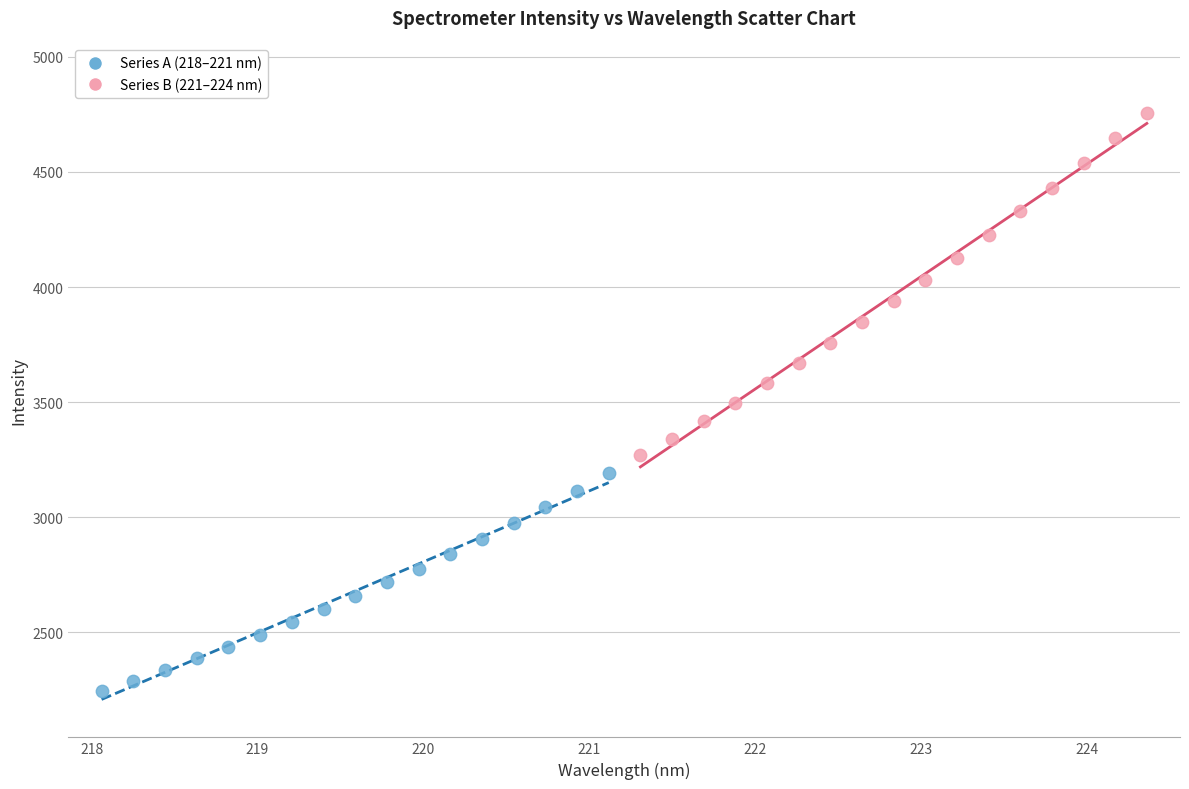

Which series reaches the maximum Y coordinate?

Series B (221–224 nm)